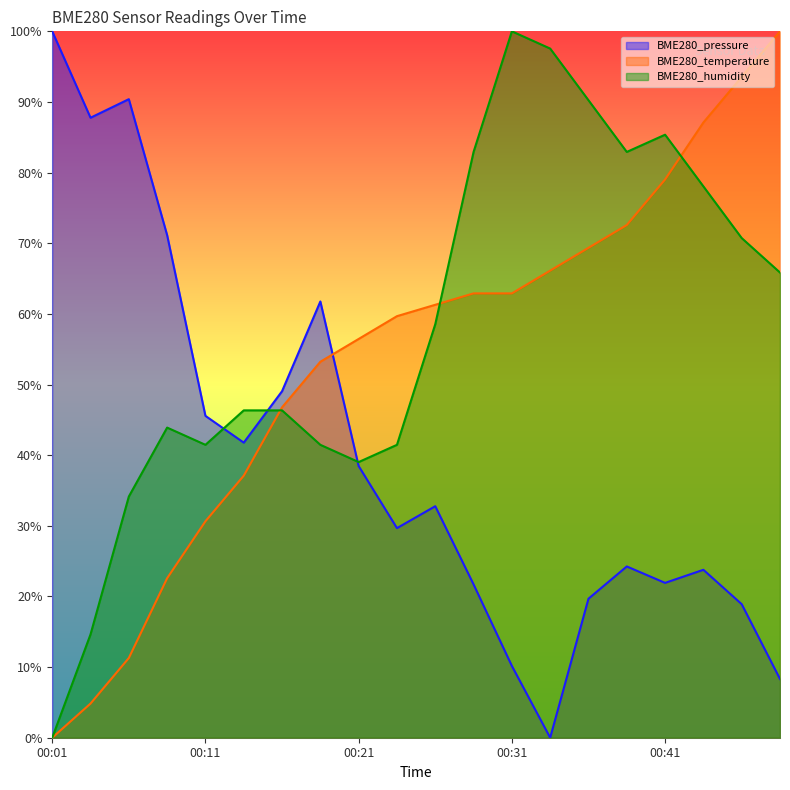

Is the value of BME280_temperature at 00:36 greater than the value of BME280_humidity at 00:16?

Yes